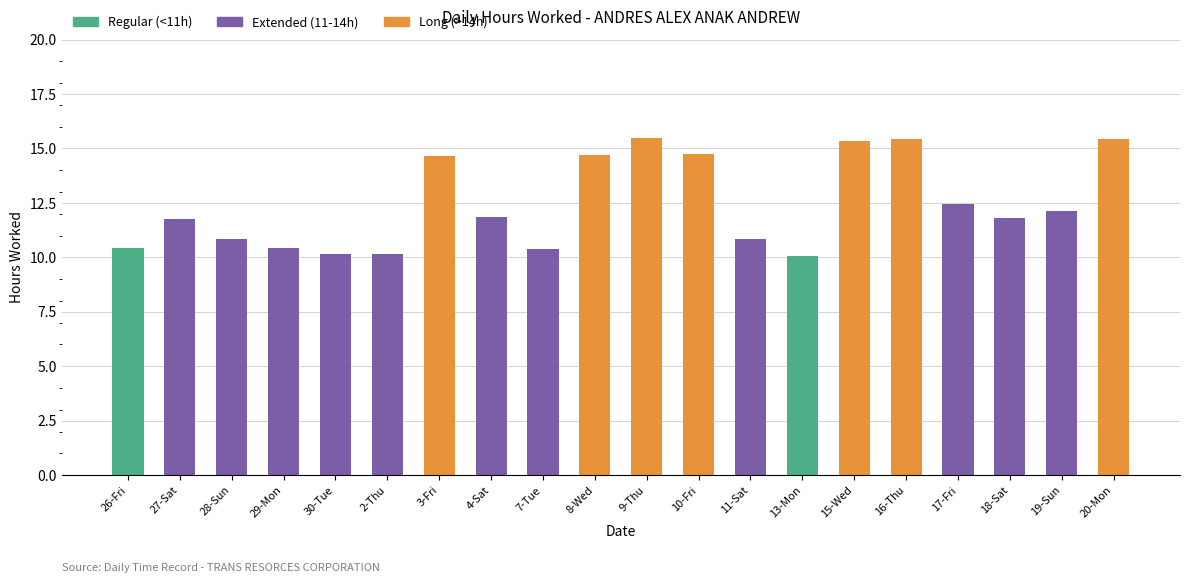

Are the bars grouped side by side (vs. stacked)?

No